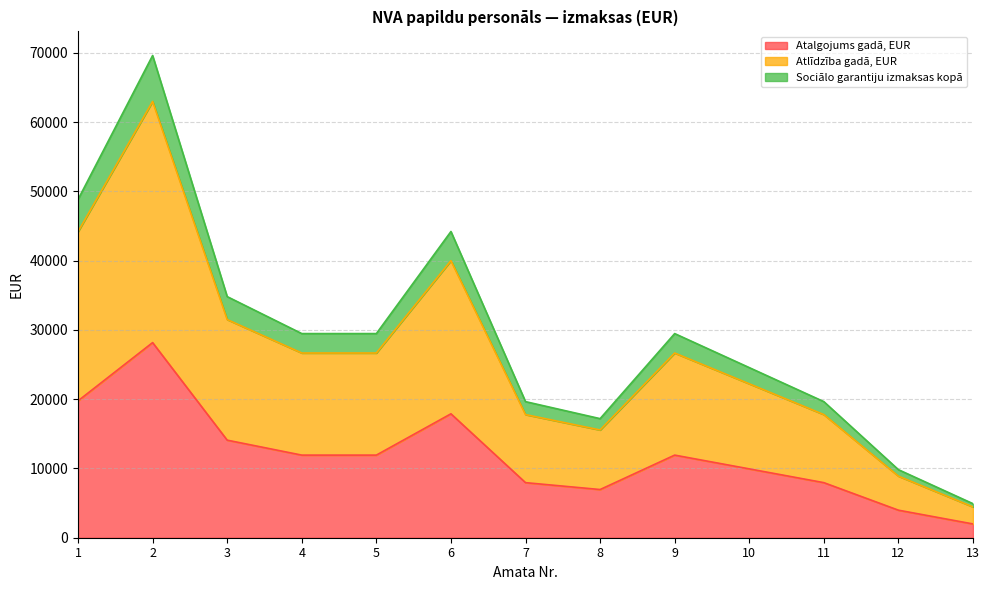

Does the chart display data point markers on the line(s)?

No